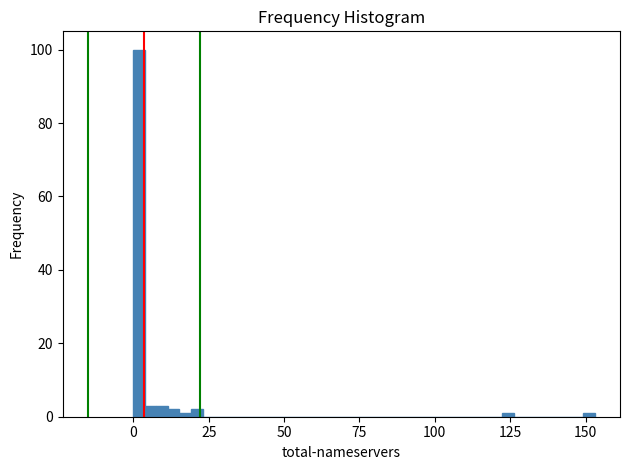

Around what value on the x-axis is the tallest bar? Give the approximate position of its centre, as read against the axis.

0